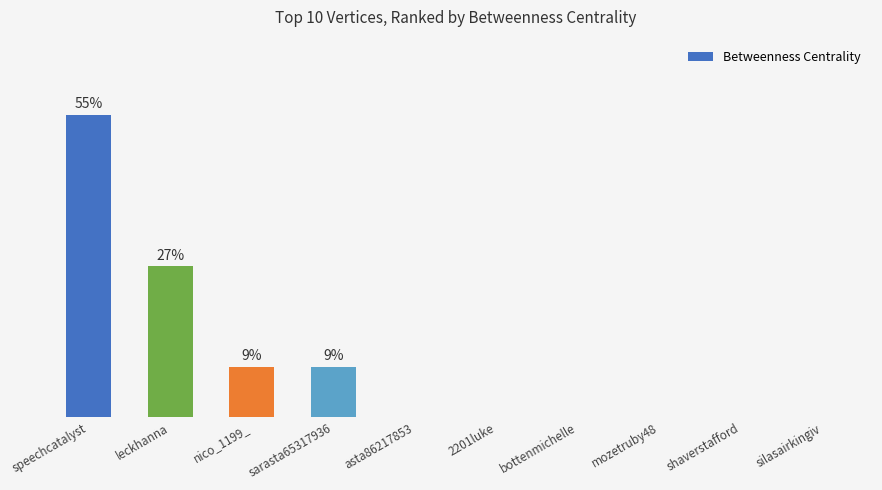

True or false: the data shows 5 at silasairkingiv.

False